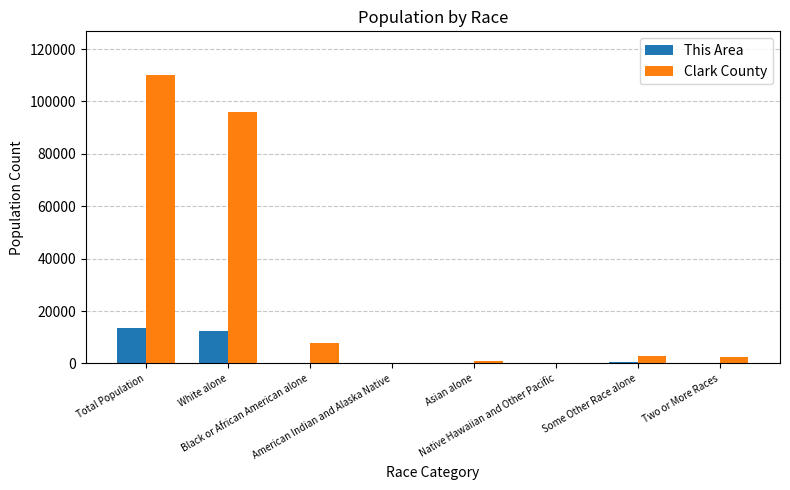

What is the highest value of the Clark County series?

110232